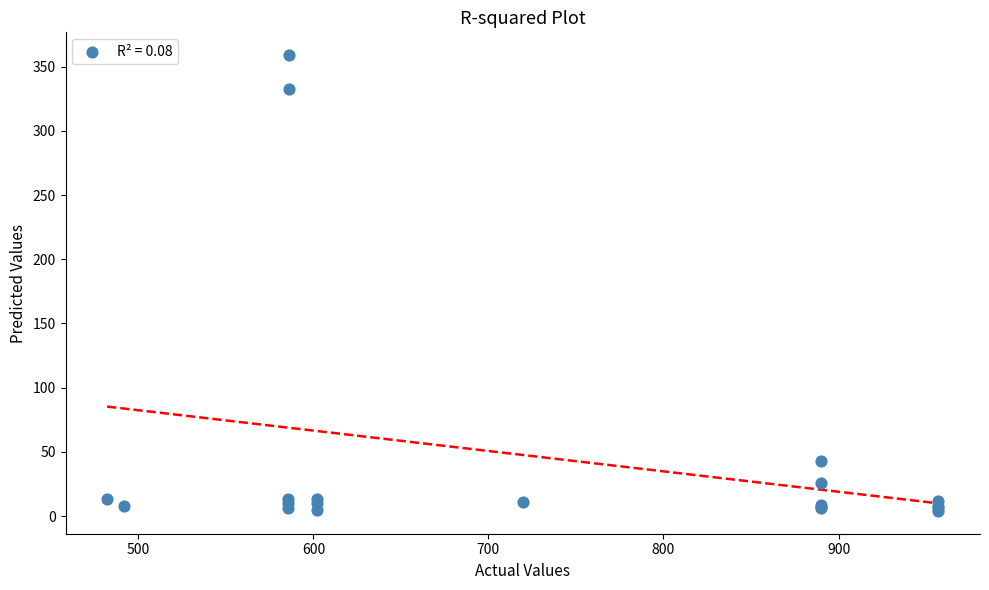

What Y value in the scatter plot is closest to 181?

43